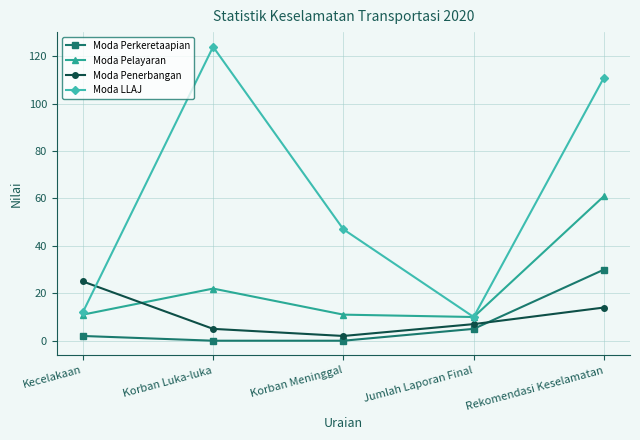

What is the difference between the highest and lowest values at Korban Luka-luka?

124